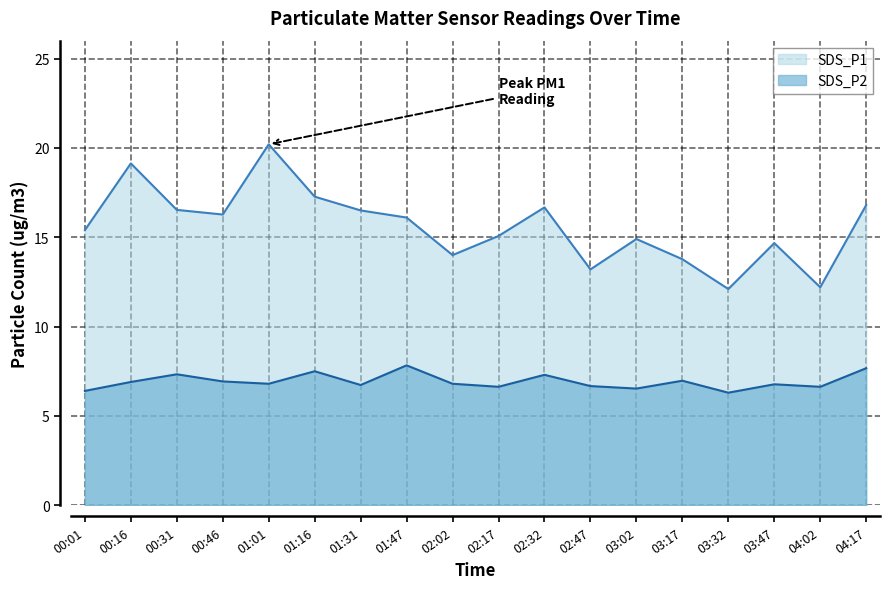

Reading right to left, extract all data points from this chart.

SDS_P1: 16.8	12.2	14.7	12.1	13.8	14.9	13.2	16.7	15.1	14.0	16.1	16.5	17.3	20.2	16.3	16.5	19.1	15.4
SDS_P2: 7.7	6.6	6.8	6.3	7.0	6.5	6.7	7.3	6.6	6.8	7.8	6.7	7.5	6.8	6.9	7.3	6.9	6.4